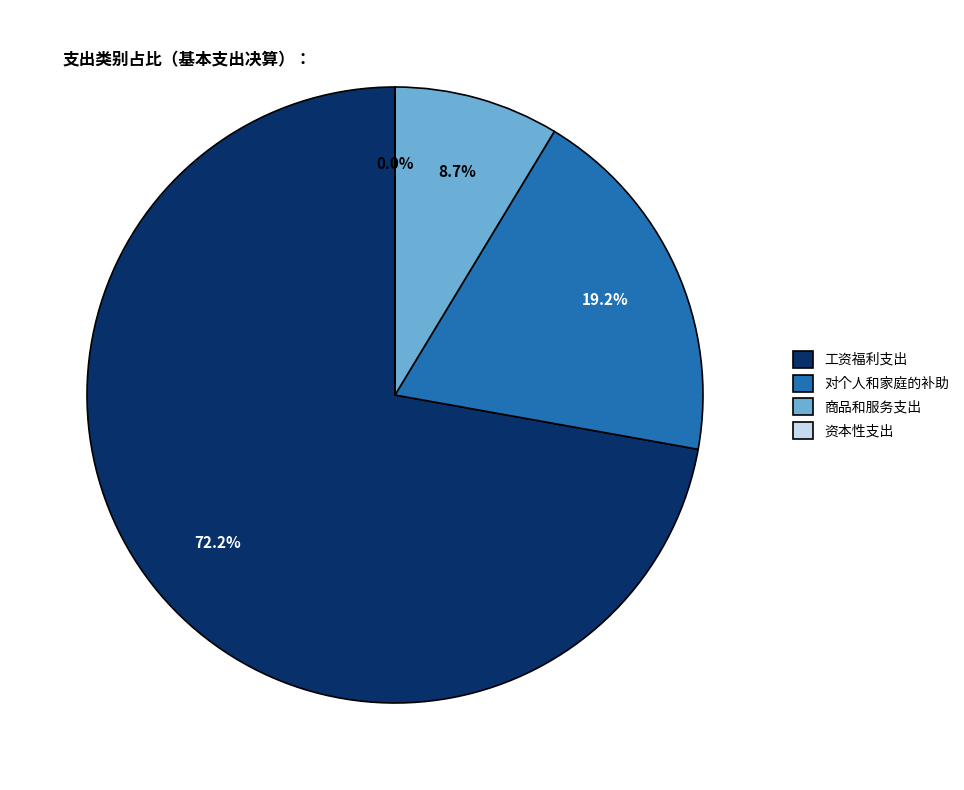

What is the total percentage of 对个人和家庭的补助 and 工资福利支出?

91.3%